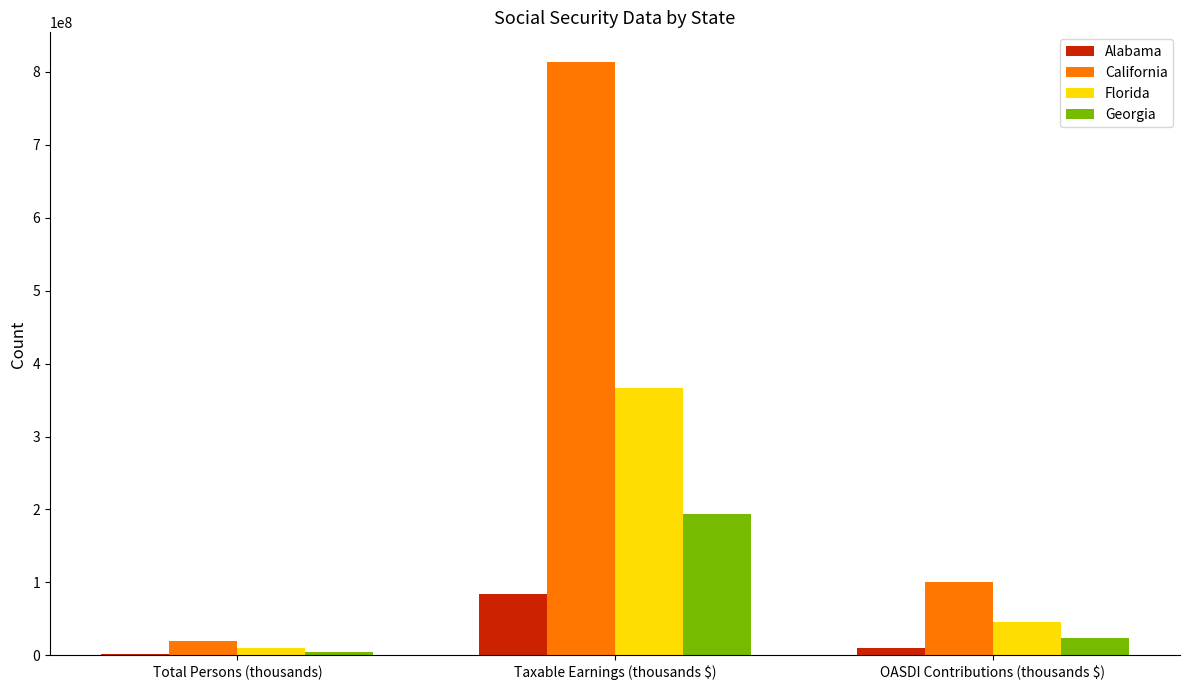

Between Taxable Earnings (thousands $) and OASDI Contributions (thousands $), which series saw the biggest shift?

California